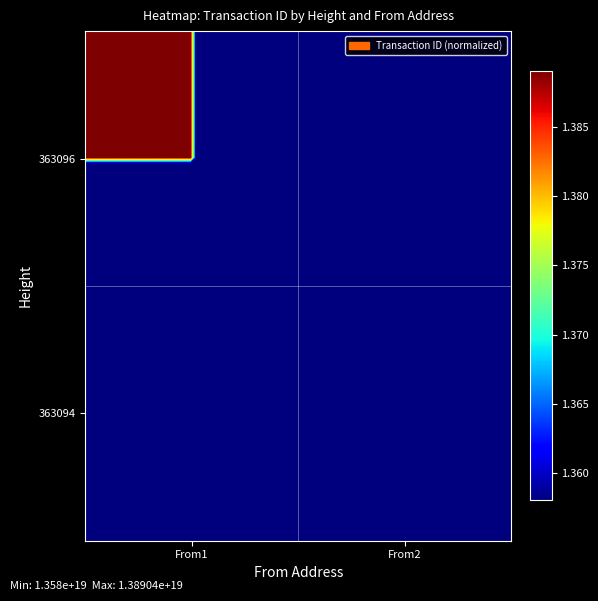

Reading left to right, transcribe all the data shown in this chart.

363096: From1=13890382737058934784	From2=0
363094: From1=0	From2=13580001304183046144